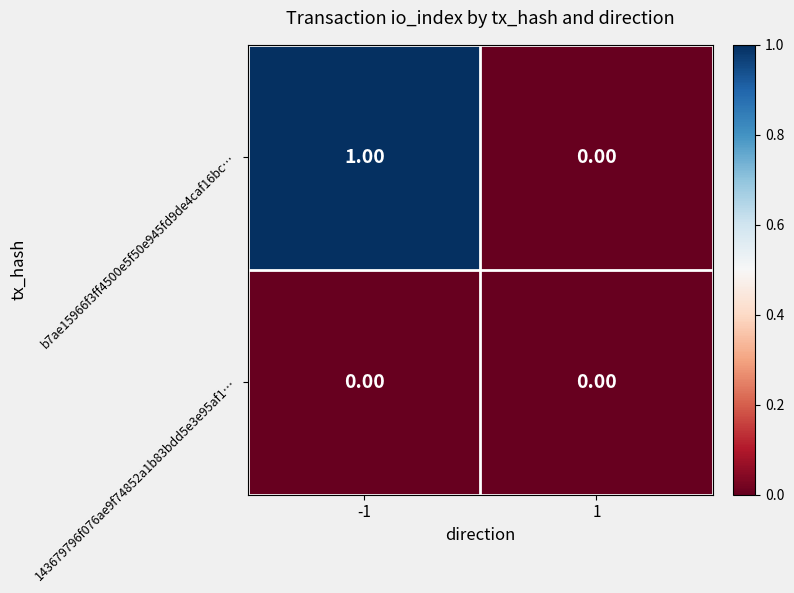

Rank the series at -1 from lowest to highest value.

143679796f076ae9f74852a1b83bdd5e3e95af1…, b7ae15966f3ff4500e5f50e945fd9de4caf16bc…